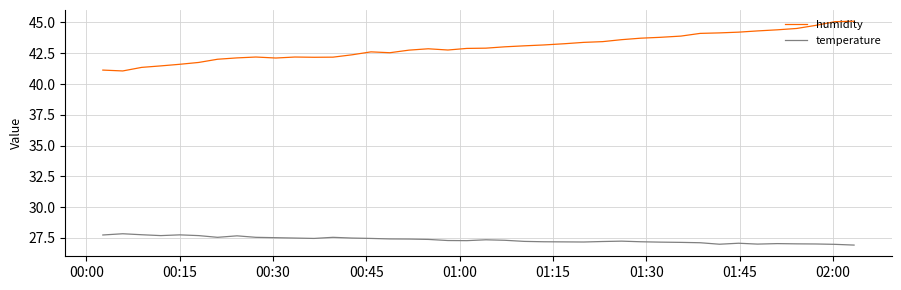

At how many categories does at least one series exceed 38?

40